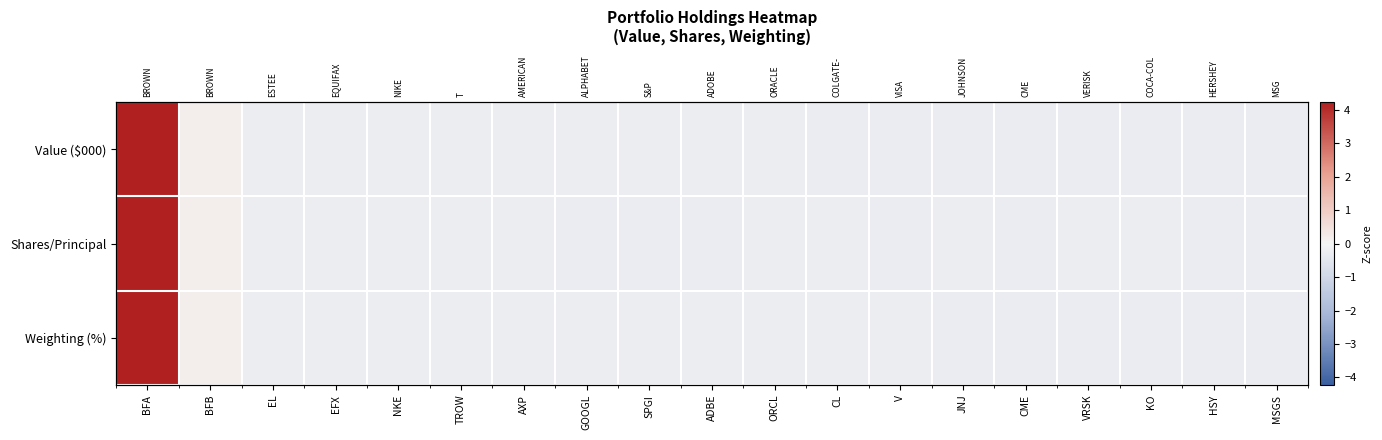

At how many categories does at least one series exceed 3?

1